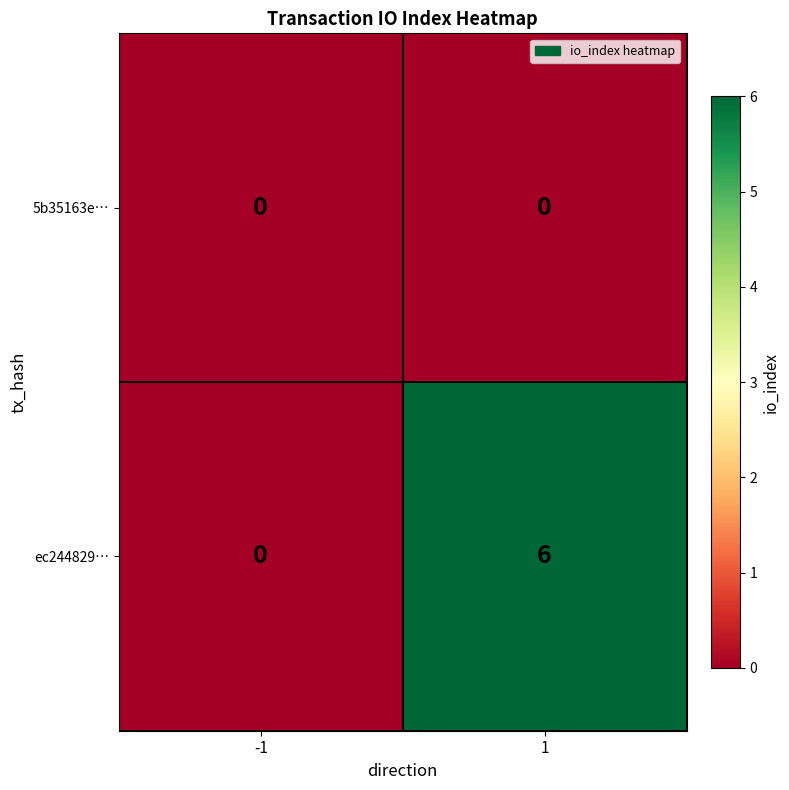

What is the greatest value displayed?

6